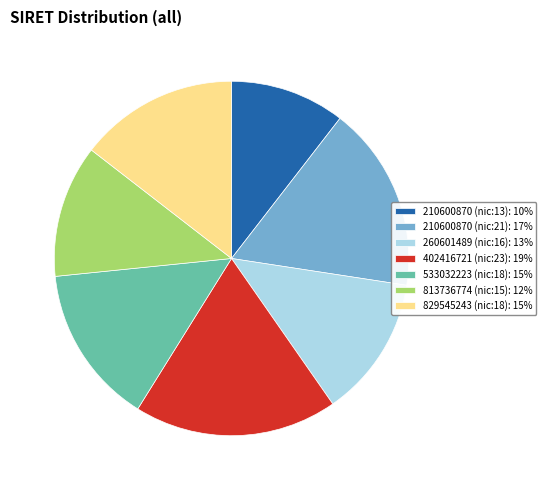

Is there any slice that represents more than half of the pie?

No